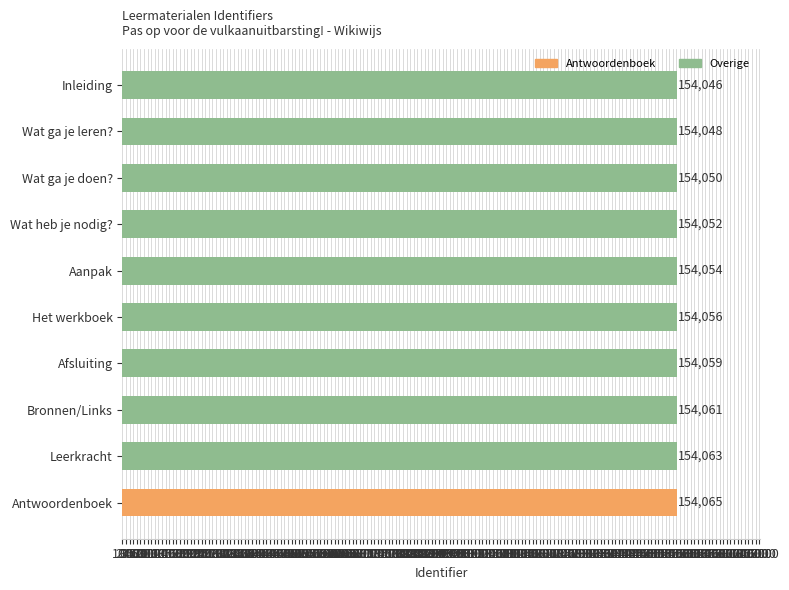

Reading bottom to top, what are all the values shown in this chart?

154065	154063	154061	154059	154056	154054	154052	154050	154048	154046